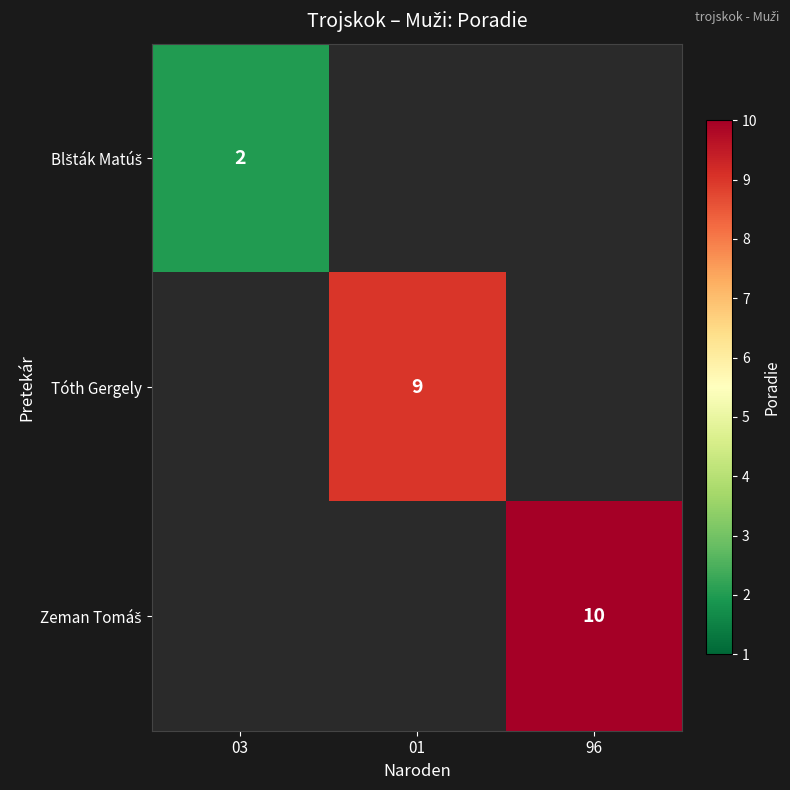

Which has a higher value, 03 or 96?

96